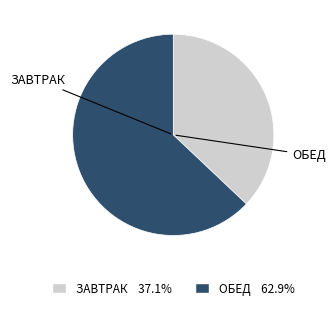

Does any single category account for the majority?

Yes